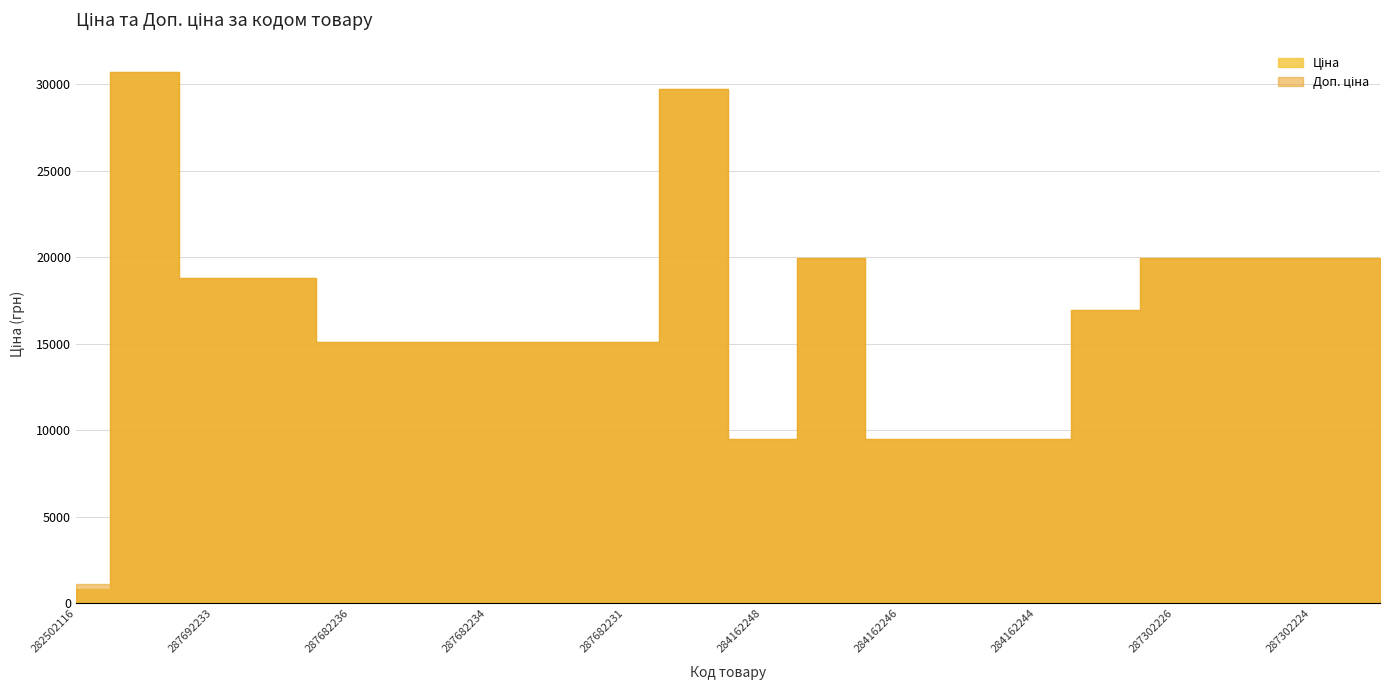

Does the chart have visible grid lines?

Yes